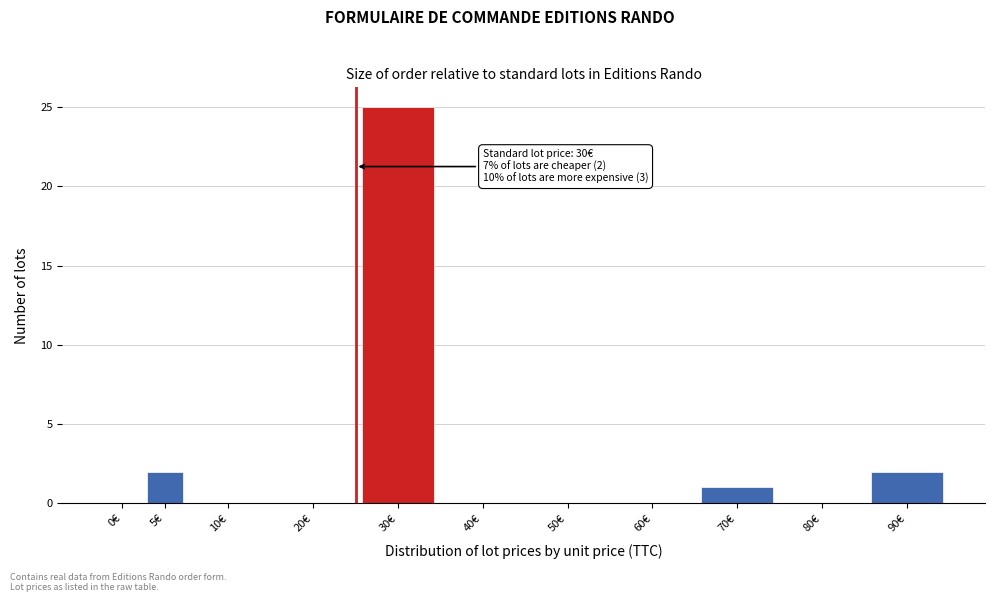

Reading left to right, transcribe all the data shown in this chart.

0€=0	5€=2	10€=0	20€=0	30€=25	40€=0	50€=0	60€=0	70€=1	80€=0	90€=2